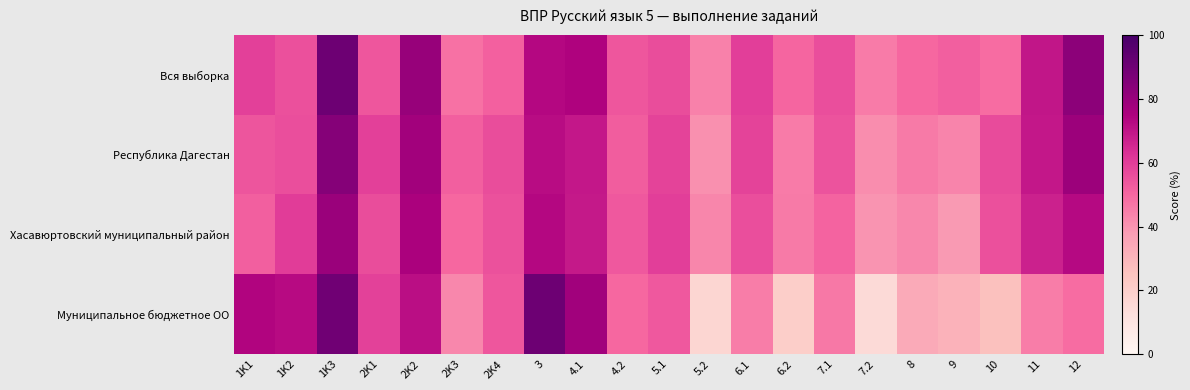

Reading left to right, transcribe all the data shown in this chart.

Вся выборка: 1K1=59.7	1K2=55.6	1K3=90.2	2K1=53.9	2K2=80.1	2K3=47.7	2K4=51.7	3=73.1	4.1=74.6	4.2=54.1	5.1=56.4	5.2=44.2	6.1=60.0	6.2=50.6	7.1=56.2	7.2=45.6	8=50.2	9=52.0	10=49.0	11=69.8	12=83.0
Республика Дагестан: 1K1=54.4	1K2=56.2	1K3=84.4	2K1=59.5	2K2=77.6	2K3=52.0	2K4=56.3	3=72.1	4.1=69.3	4.2=52.7	5.1=58.9	5.2=41.0	6.1=58.9	6.2=45.5	7.1=54.8	7.2=41.5	8=45.9	9=43.4	10=56.7	11=69.3	12=79.3
Хасавюртовский муниципальный район: 1K1=52.1	1K2=60.3	1K3=79.4	2K1=56.6	2K2=75.5	2K3=50.3	2K4=55.4	3=73.4	4.1=68.8	4.2=53.9	5.1=59.8	5.2=43.0	6.1=56.0	6.2=46.0	7.1=50.9	7.2=40.0	8=42.6	9=38.5	10=55.8	11=66.9	12=72.7
Муниципальное бюджетное ОО: 1K1=74.1	1K2=72.3	1K3=89.6	2K1=59.1	2K2=71.7	2K3=42.8	2K4=54.1	3=90.6	4.1=78.0	4.2=50.0	5.1=53.8	5.2=17.0	6.1=45.3	6.2=20.8	7.1=46.2	7.2=15.1	8=34.0	9=31.1	10=26.4	11=45.3	12=49.1